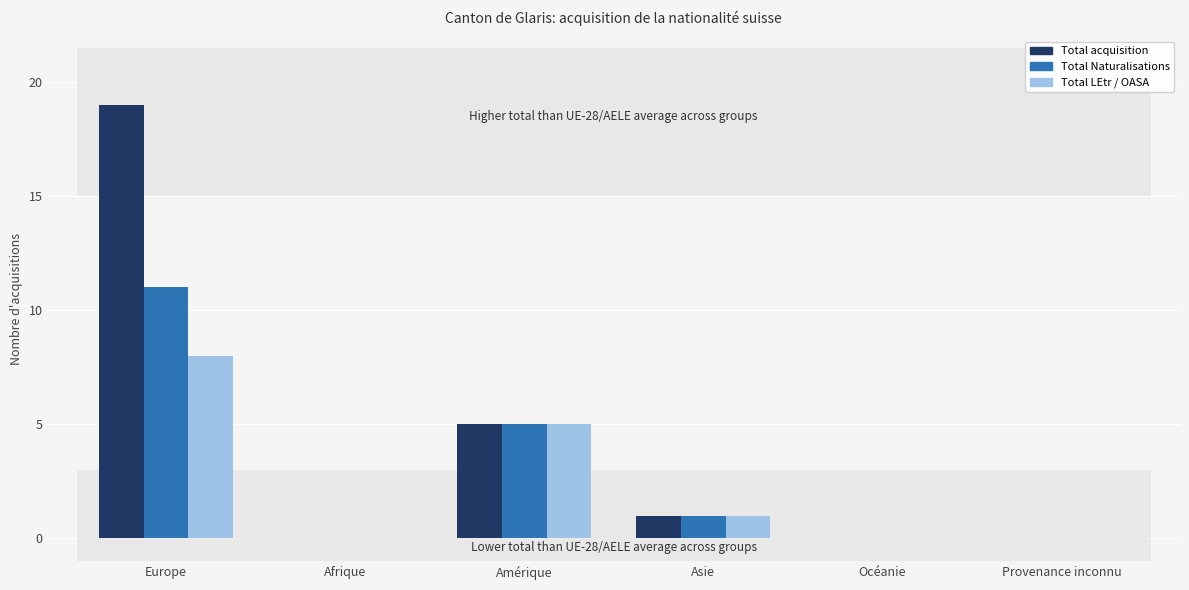

Reading left to right, transcribe all the data shown in this chart.

Total acquisition: Europe=19	Afrique=0	Amérique=5	Asie=1	Océanie=0	Provenance inconnu=0
Total Naturalisations: Europe=11	Afrique=0	Amérique=5	Asie=1	Océanie=0	Provenance inconnu=0
Total LEtr / OASA: Europe=8	Afrique=0	Amérique=5	Asie=1	Océanie=0	Provenance inconnu=0